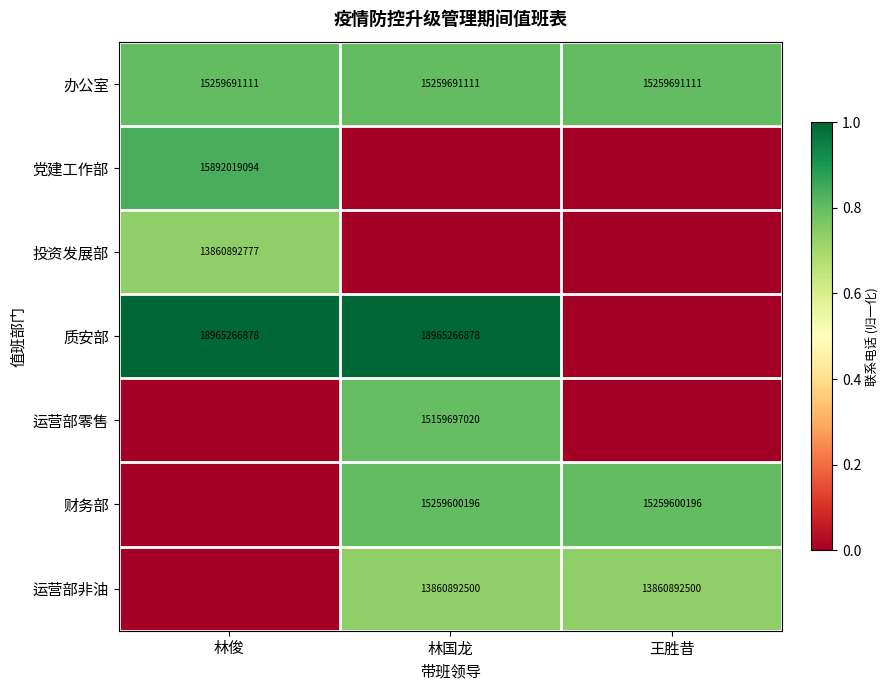

What is the lowest value of the 办公室 series?

15259691111